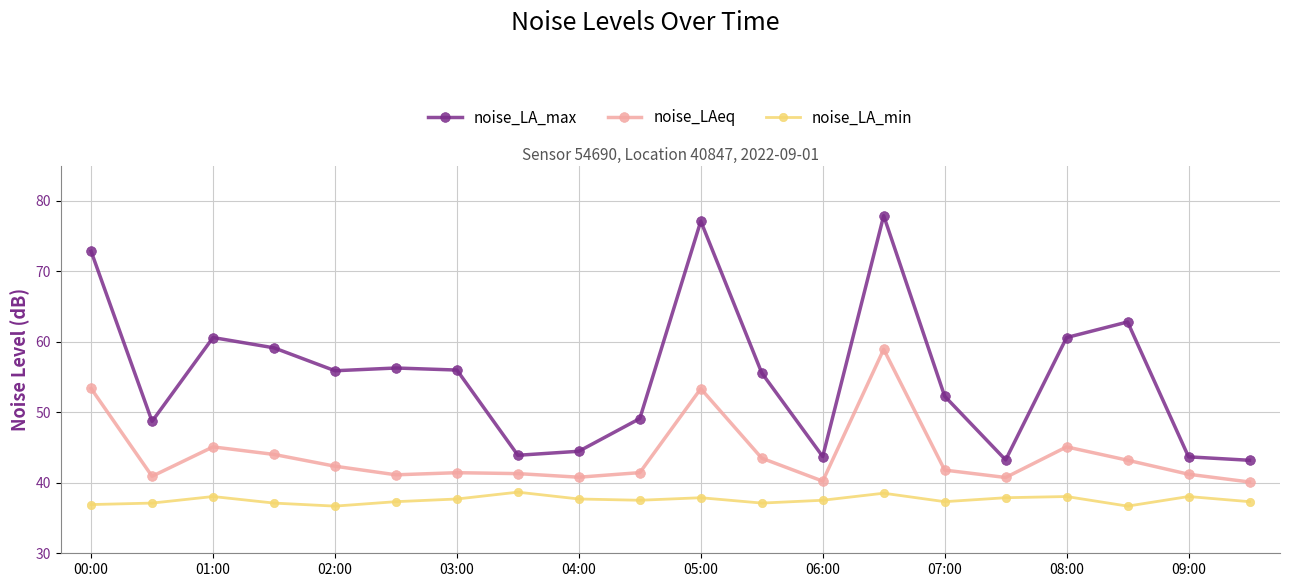

What is the minimum value for noise_LA_min?

36.7